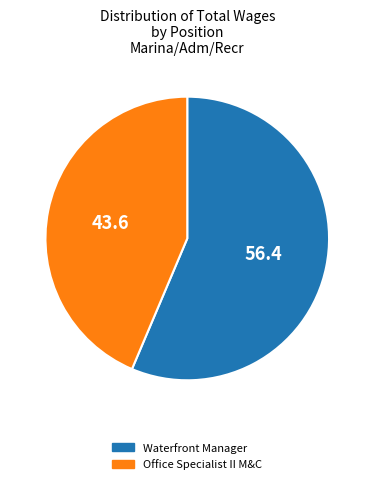

Rank the categories by value from highest to lowest.

Waterfront Manager, Office Specialist II M&C